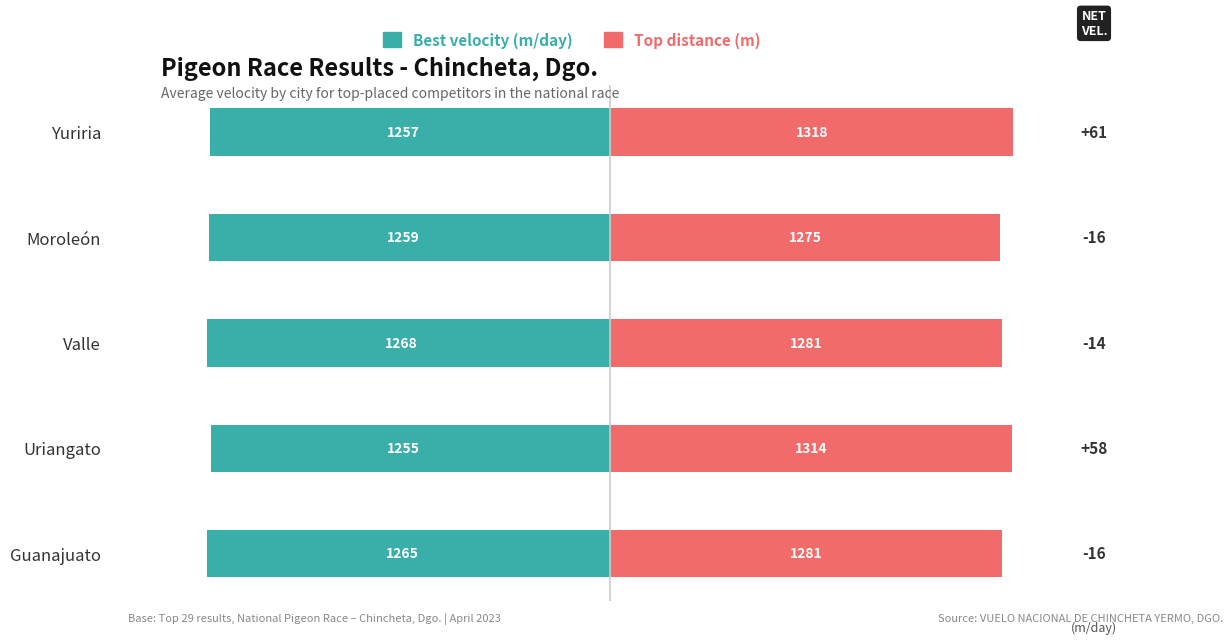

What are all the series names shown in the legend?

Best velocity (m/day), Top distance (m)